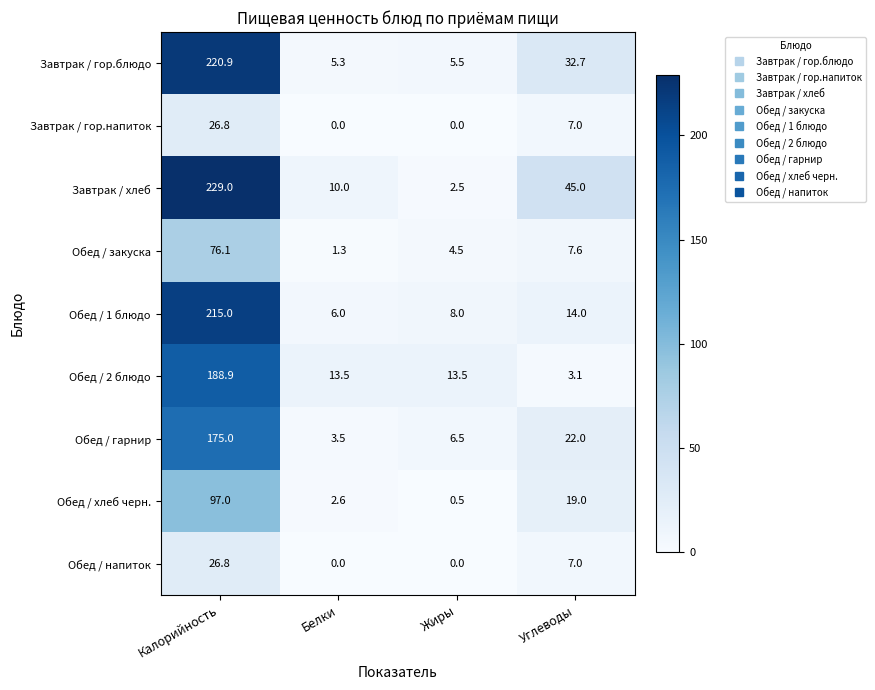

Is it true that Завтрак / хлеб equals 10.0 at Белки?

True